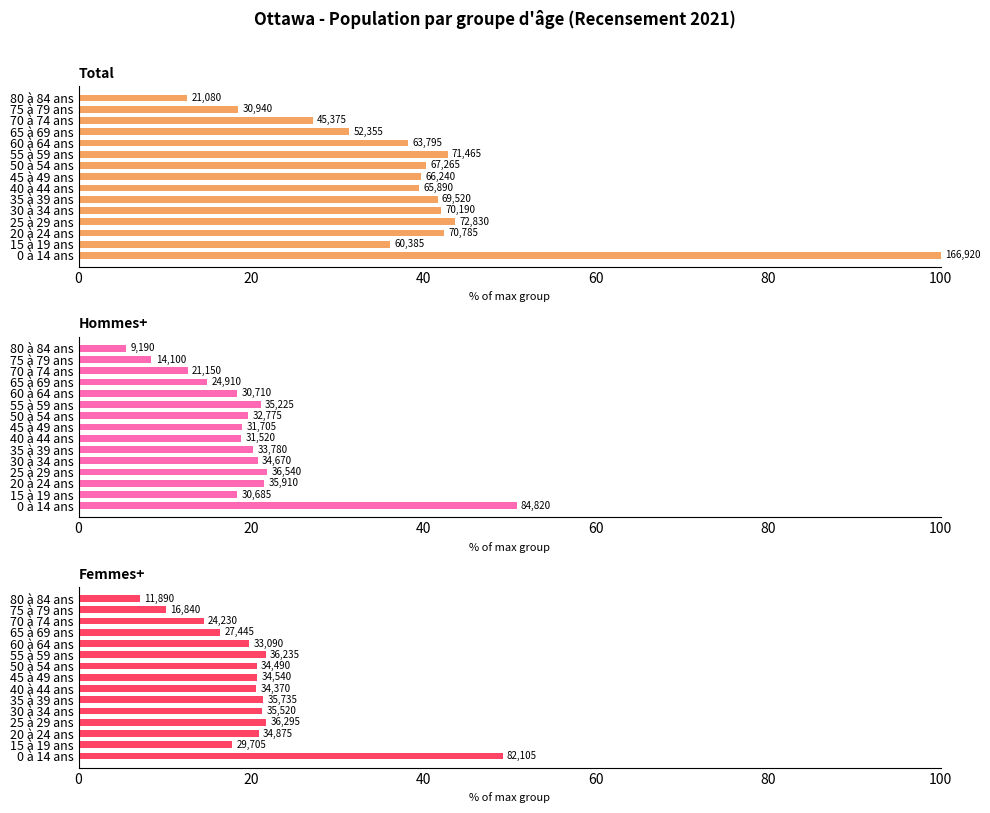

How many categories are shown in the chart?

15